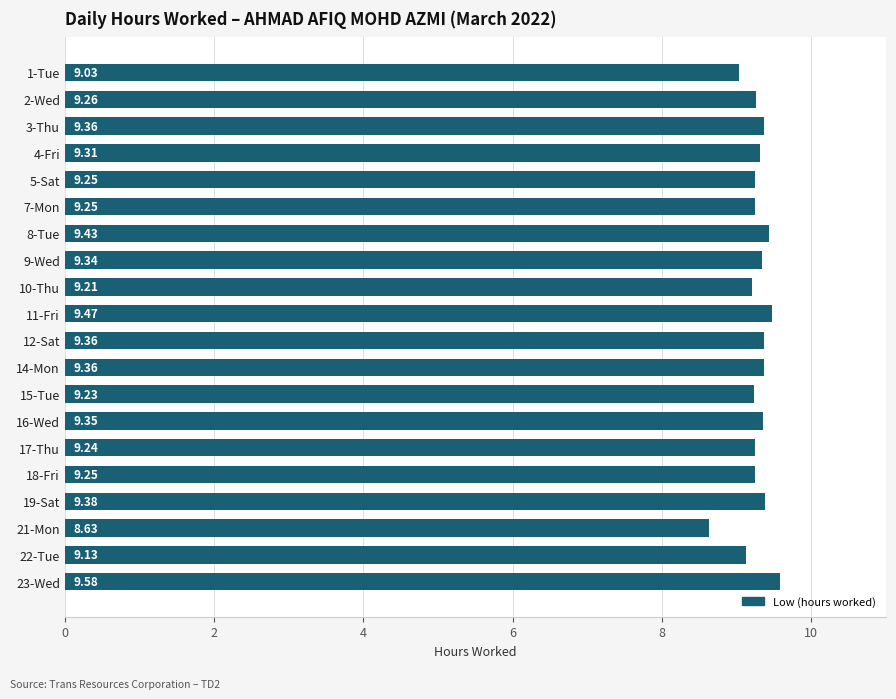

What is the sum of all values?

185.4